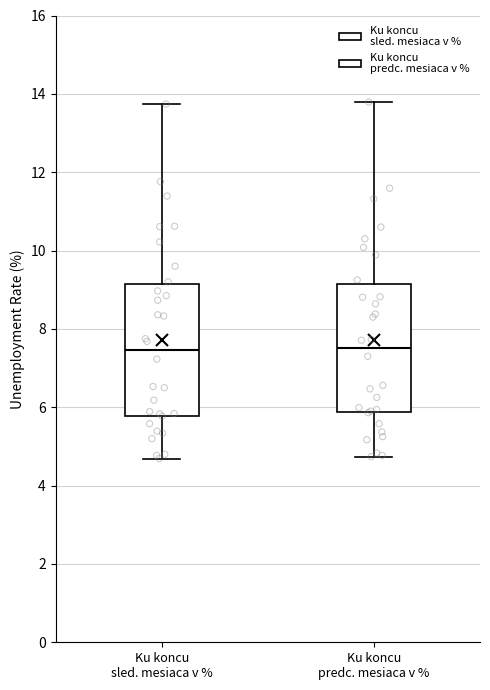

Reading left to right, transcribe this box plot: for each box, give where its median line is, the range the box spans, and where its two whiskers end, as read against the y-axis. The values are not printed on the chart, so give them approximately, as read against the axis.

Ku koncu sled. mesiaca v %: median 7.4, box 5.8 to 9.2, whiskers 4.6 to 13.8
Ku koncu predc. mesiaca v %: median 7.6, box 5.8 to 9.2, whiskers 4.8 to 13.8